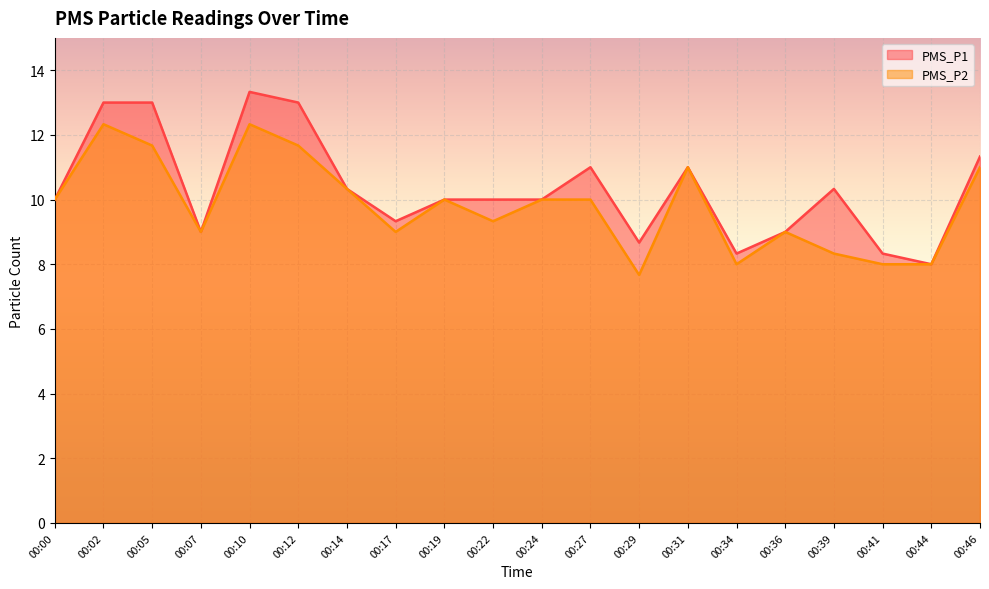

Which category has the lowest value in the PMS_P2 series?

00:29